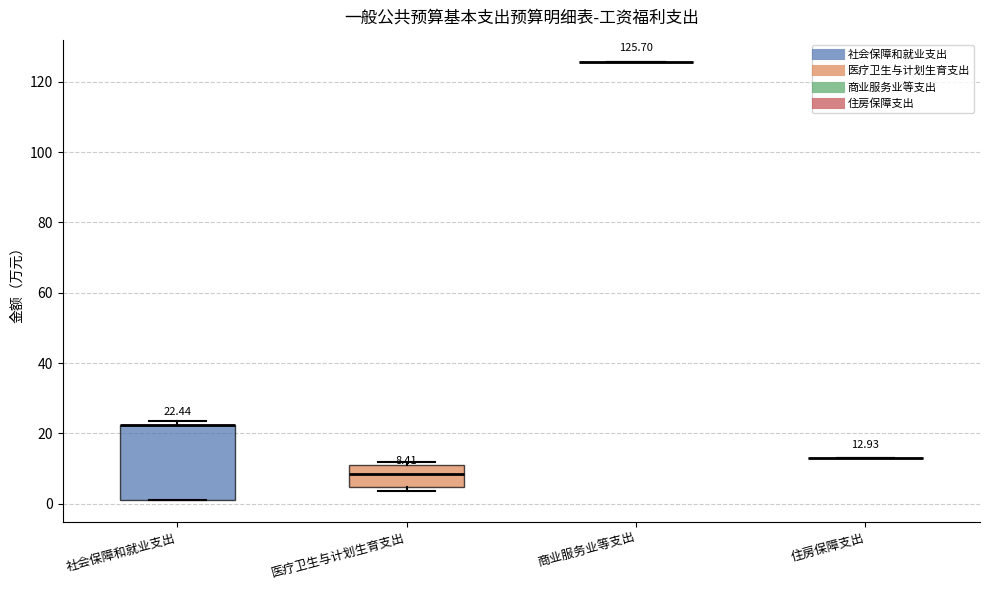

Comparing the boxes themselves (not the whiskers), which one is the tallest?

社会保障和就业支出